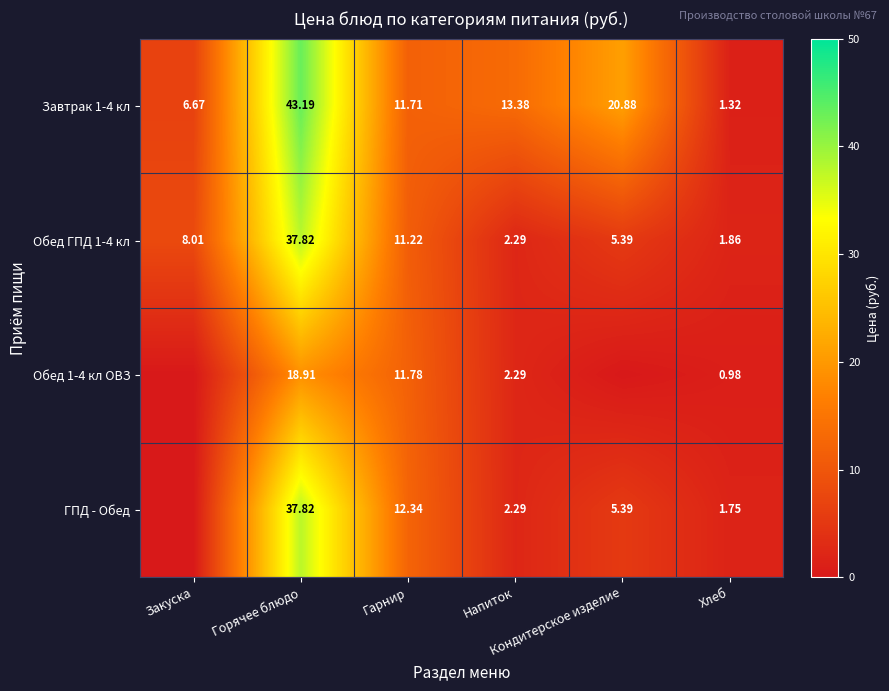

At which label does Обед 1-4 кл ОВЗ first exceed 2?

Горячее блюдо